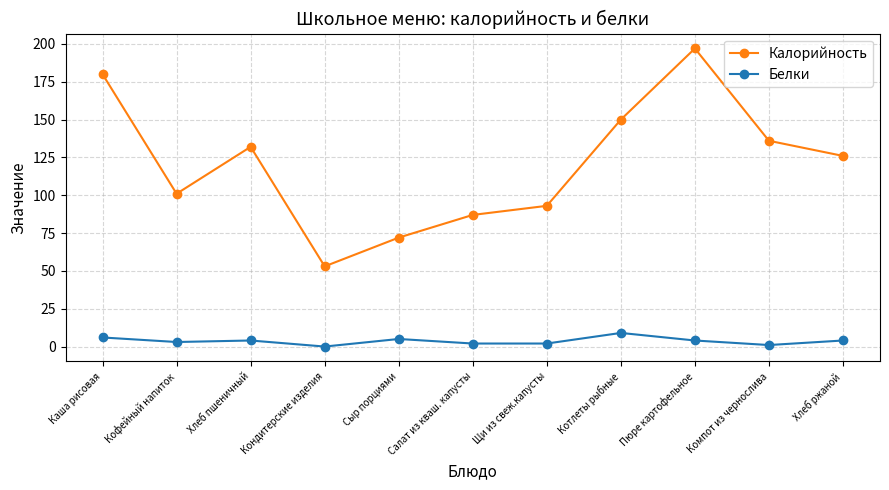

What is the sum of all Калорийность values?

1327